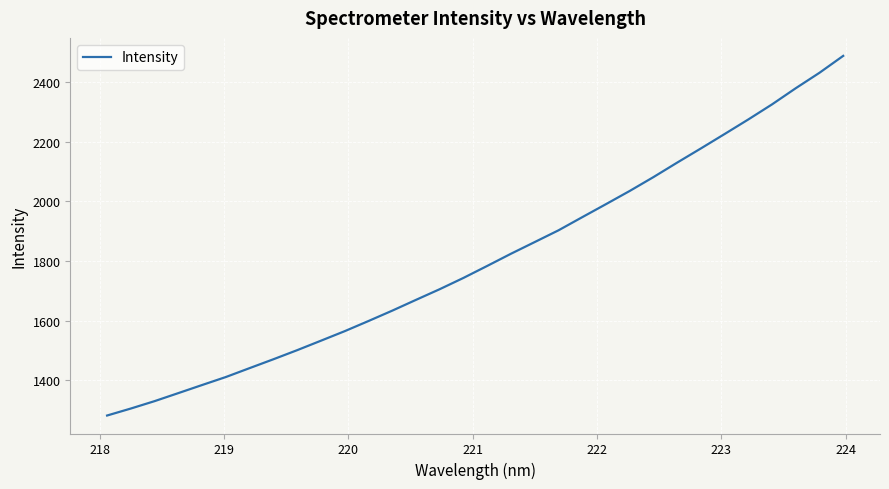

Reading right to left, list all the values displayed in this chart.

2487.1	2430.5	2378.8	2324.7	2274.2	2225.4	2177.0	2129.6	2081.0	2034.6	1990.4	1946.8	1902.8	1863.5	1824.4	1783.6	1743.5	1705.7	1669.9	1633.7	1599.0	1565.0	1533.1	1501.4	1471.0	1441.3	1411.5	1384.7	1357.6	1330.7	1305.9	1282.5